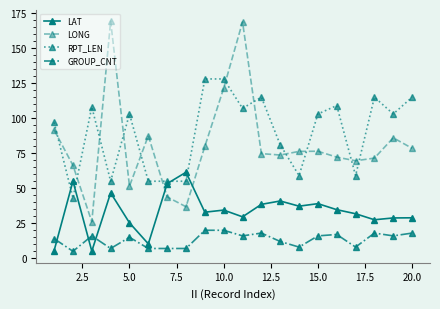

True or false: GROUP_CNT and RPT_LEN cross at least once.

False